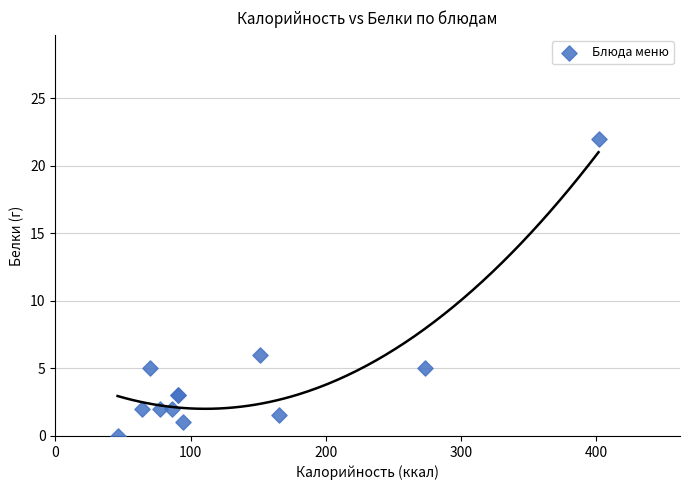

What Y value in the scatter plot is closest to 11?

6.0